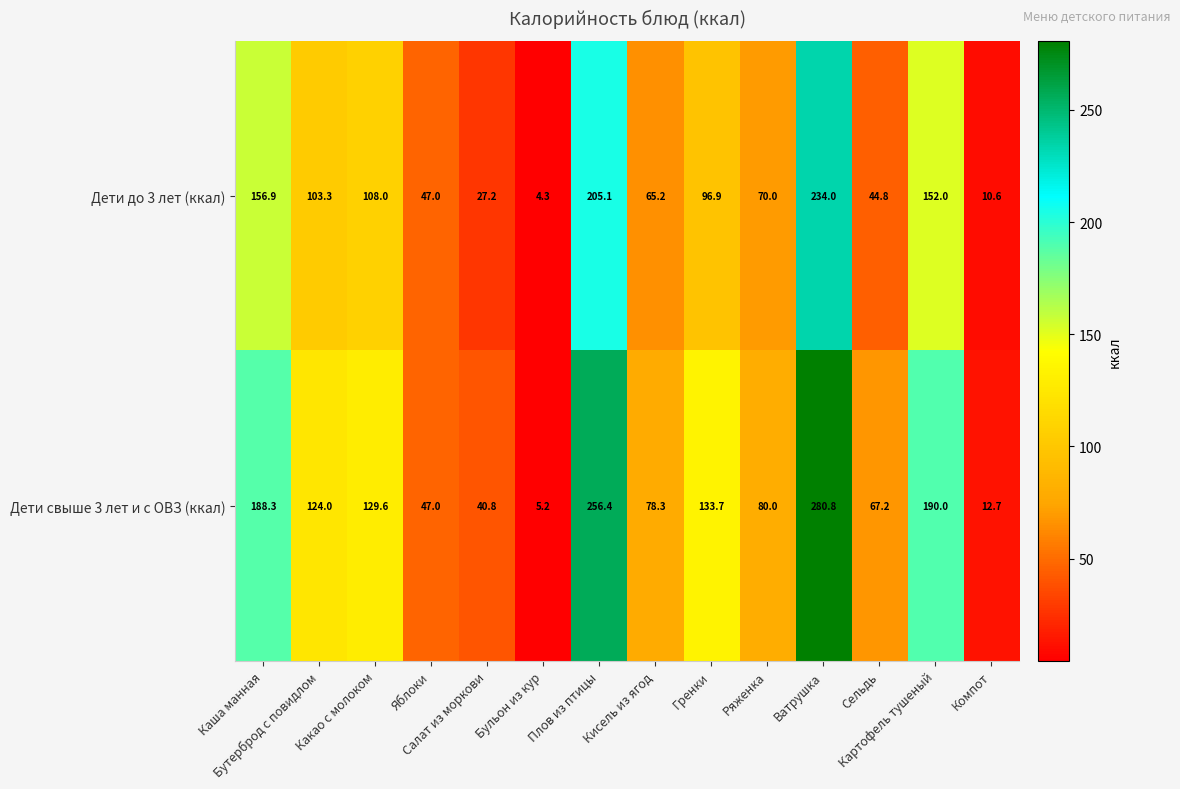

Rank the series by their maximum value, from highest to lowest.

Дети свыше 3 лет и с ОВЗ (ккал), Дети до 3 лет (ккал)